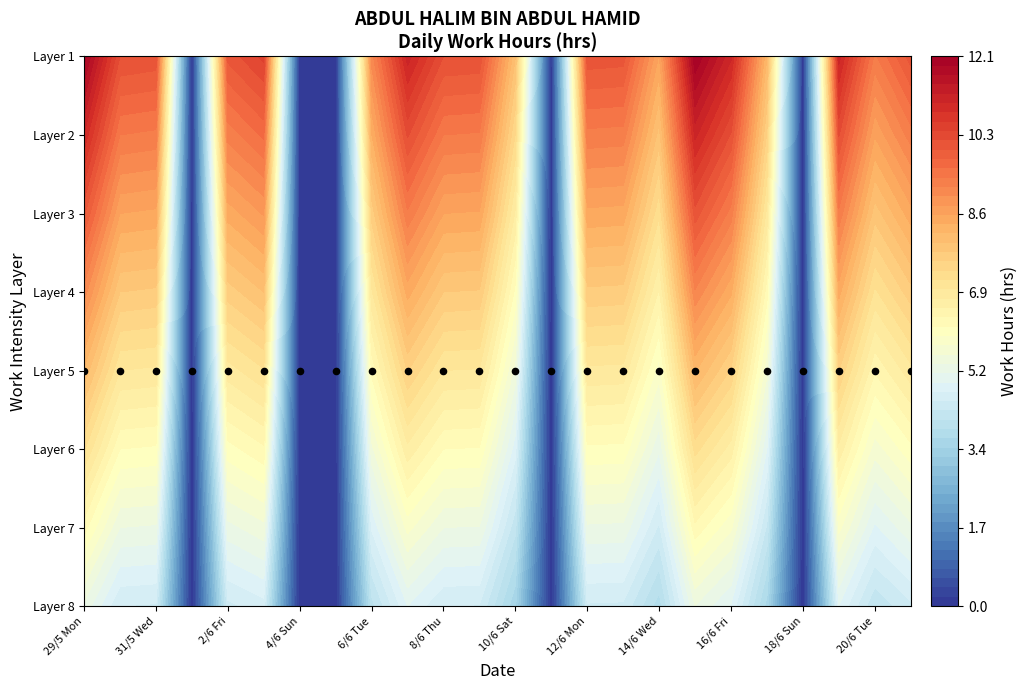

How many values in 31 are above zero?

16